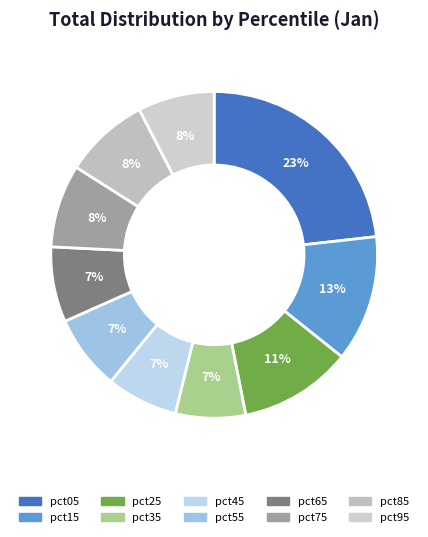

Do pct55 and pct25 together represent more than half of the pie?

No